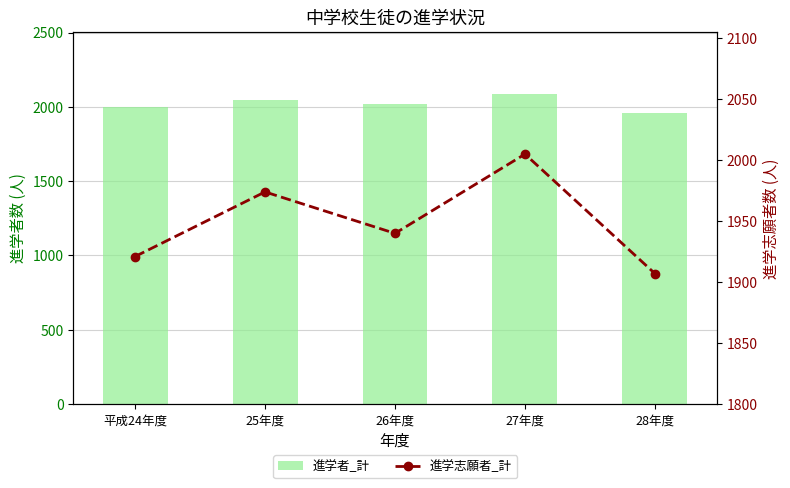

What is the average value of the 進学志願者_計 series?

1949